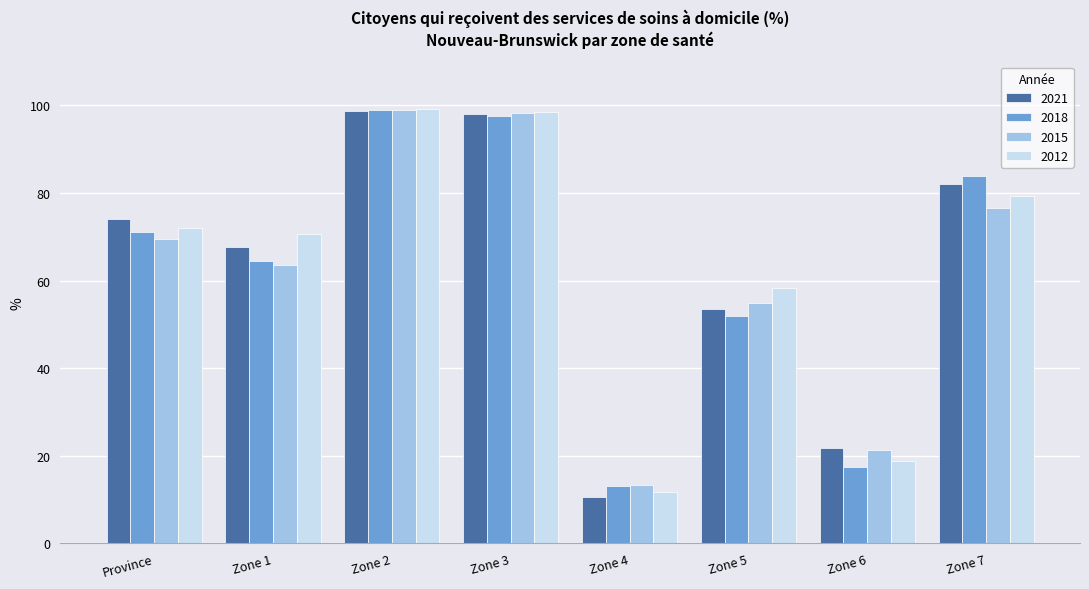

How many categories are shown in the chart?

8